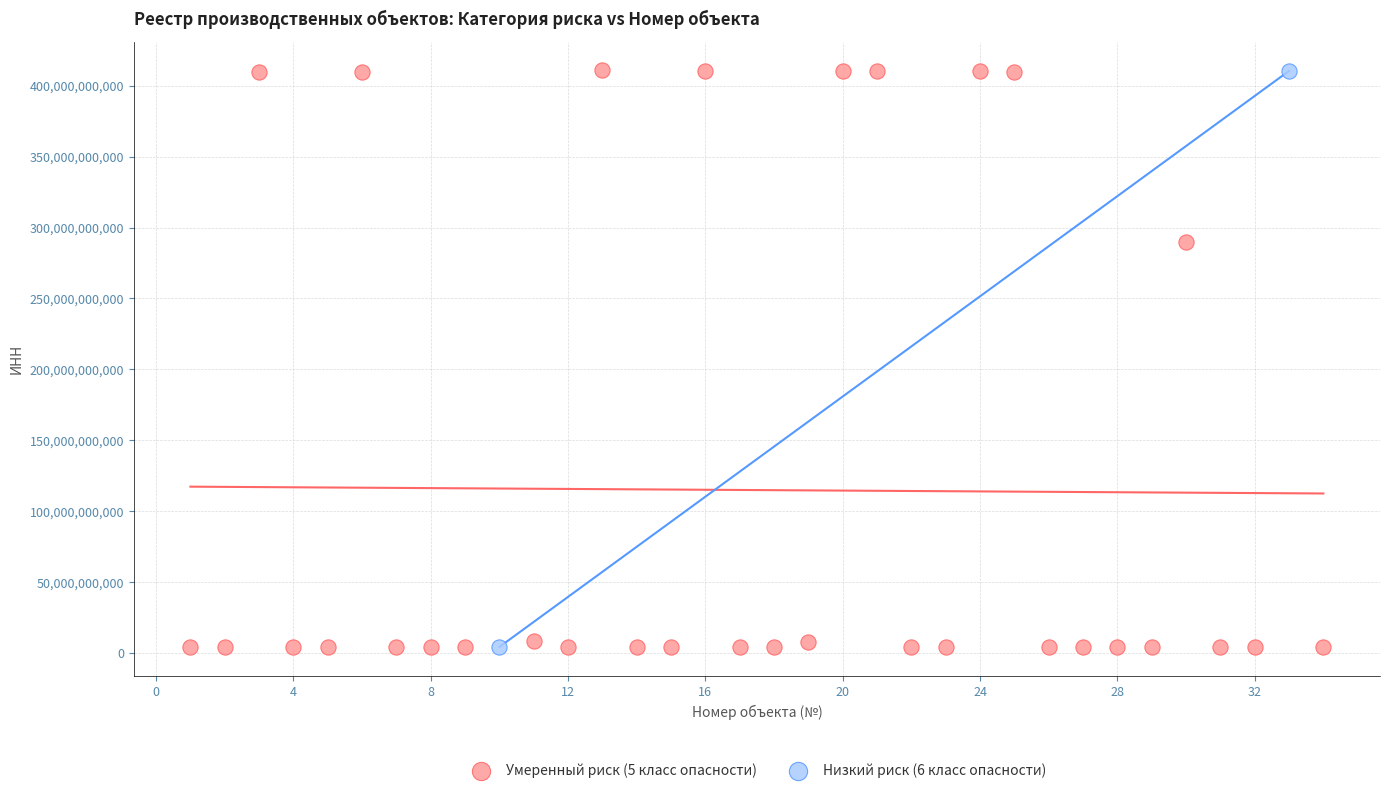

What are all the series names shown in the legend?

Умеренный риск (5 класс опасности), Низкий риск (6 класс опасности)